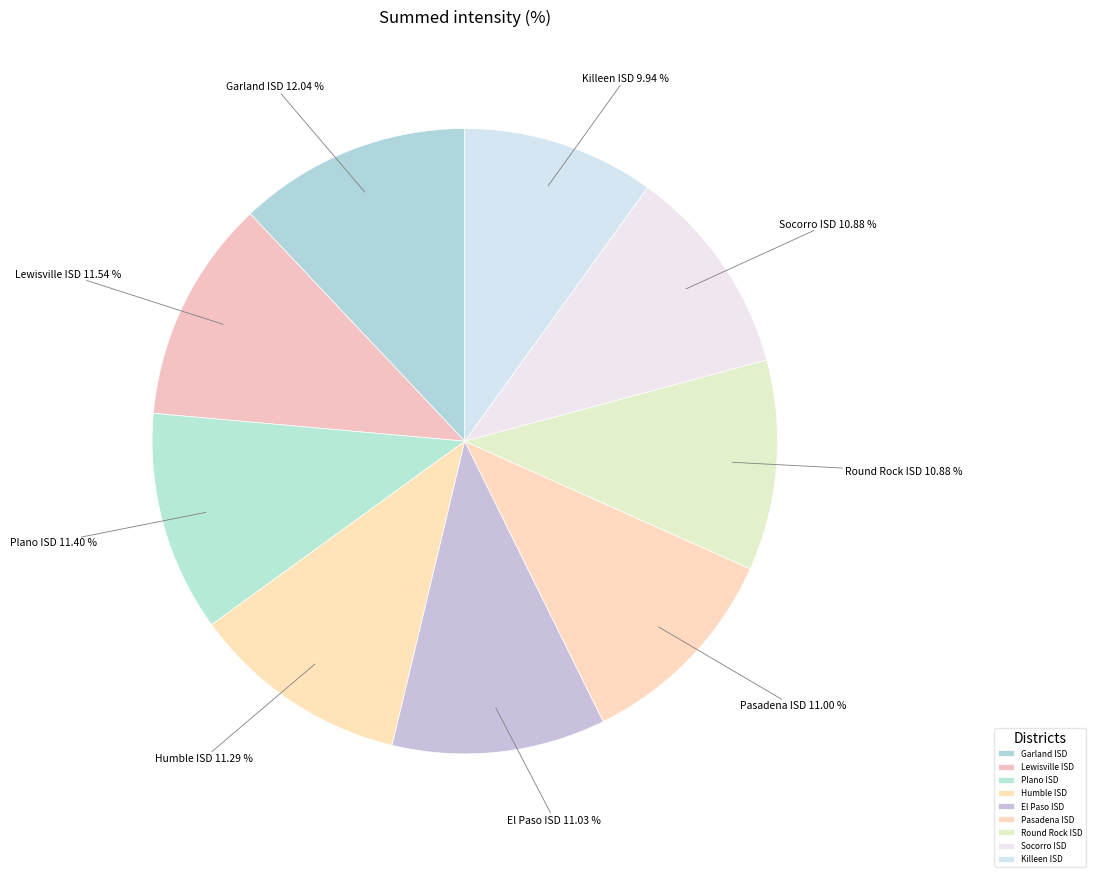

Count the number of slices in the pie.

9